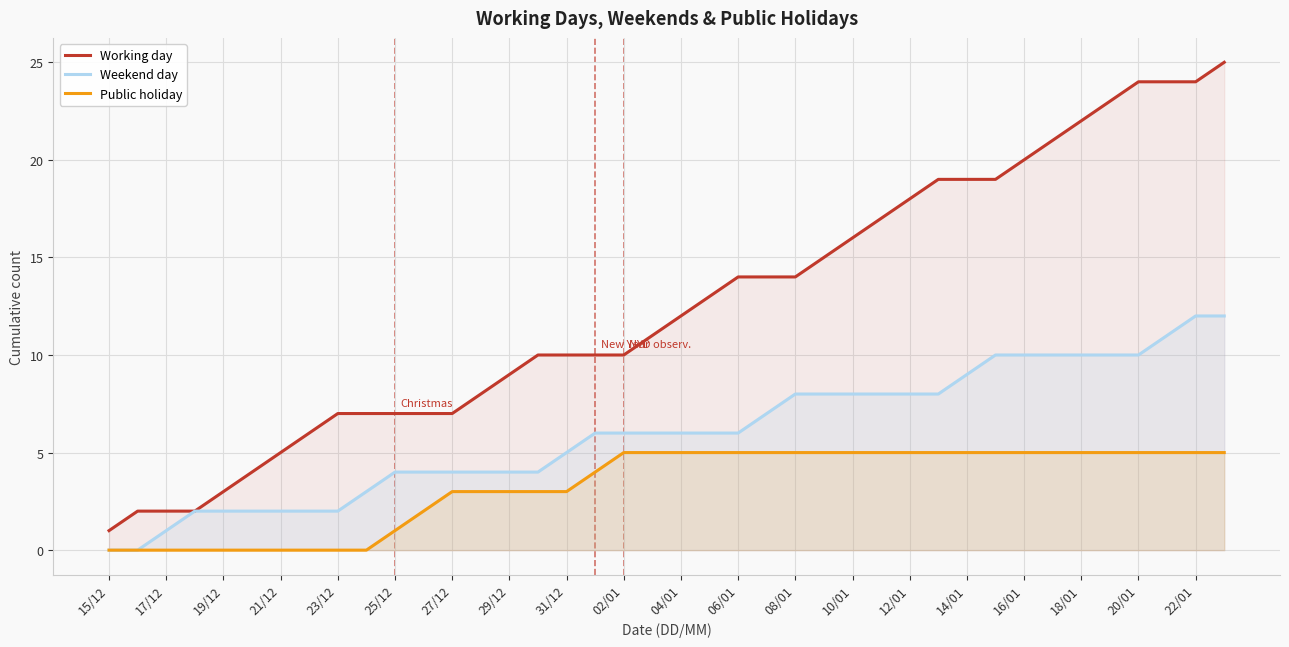

Which series has the largest range (max minus min)?

Working day